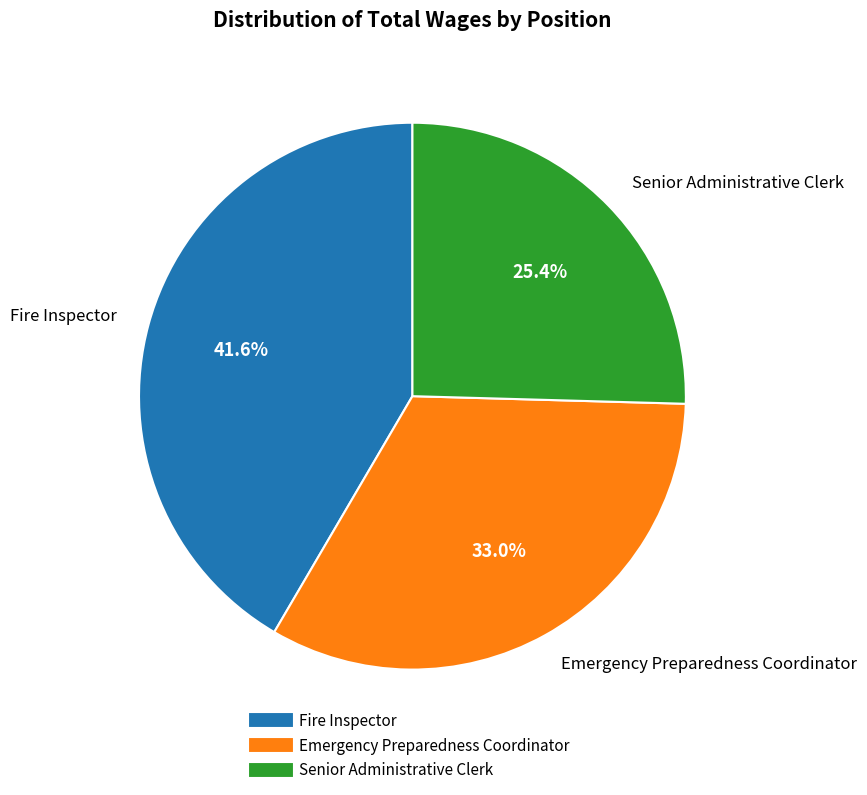

To the nearest percent, what is the difference between the largest and smallest slice percentages?

16%